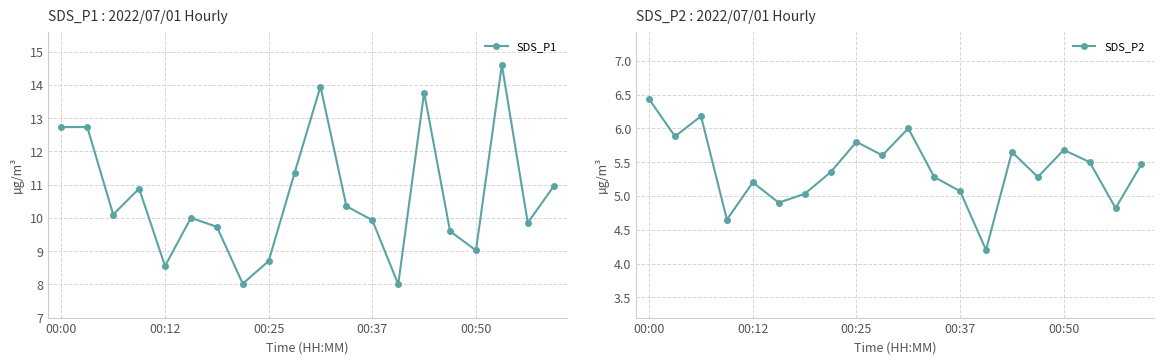

In SDS_P2, how many points are higher than both neighbors (excluding endpoints)?

6